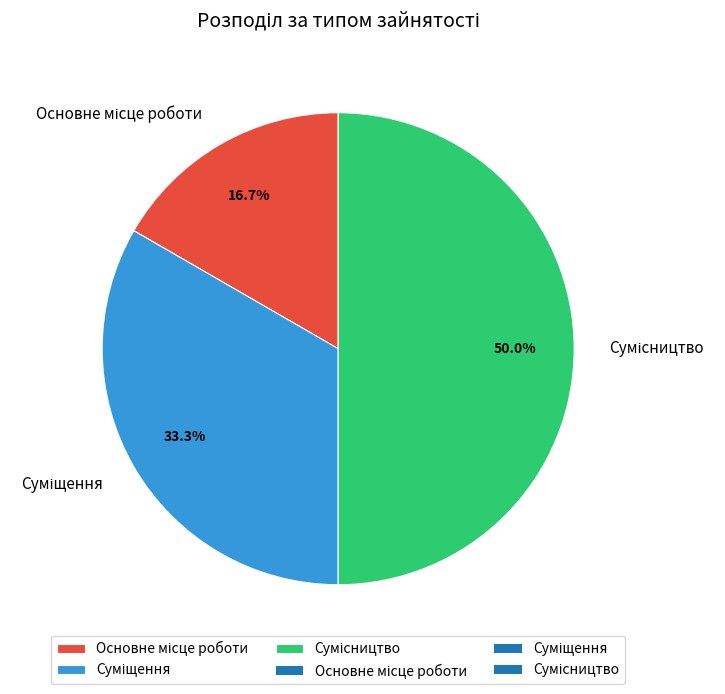

Does Сумісництво account for over 50% of the chart?

No